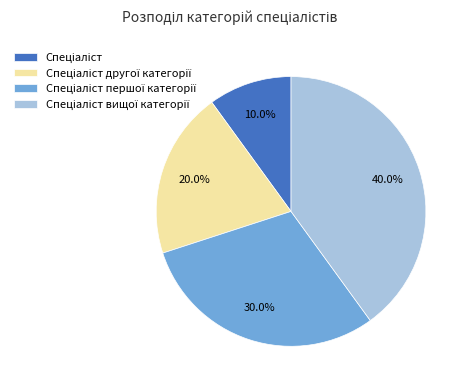

Is there any slice that represents more than half of the pie?

No